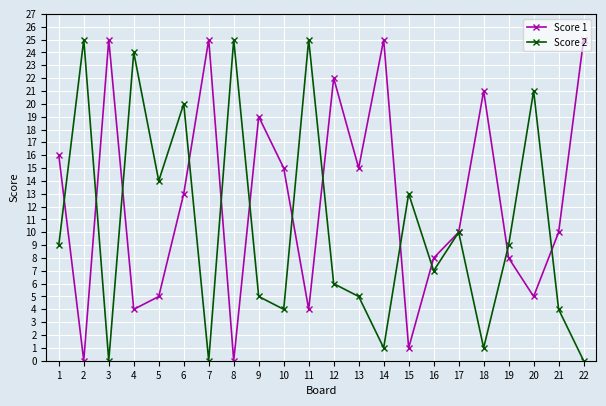

The value of Score 2 at 21 is 4. True or false?

True